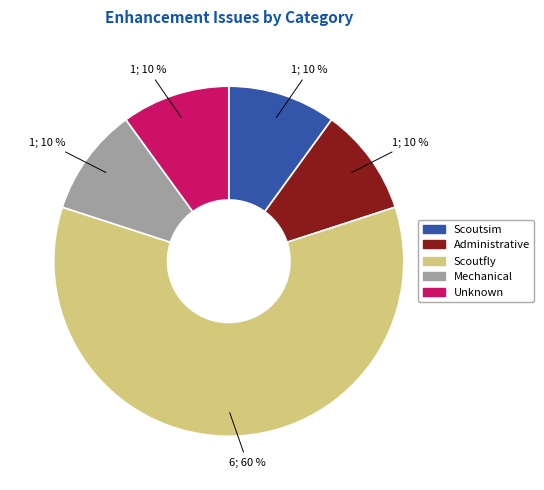

How many segments does this pie chart have?

5